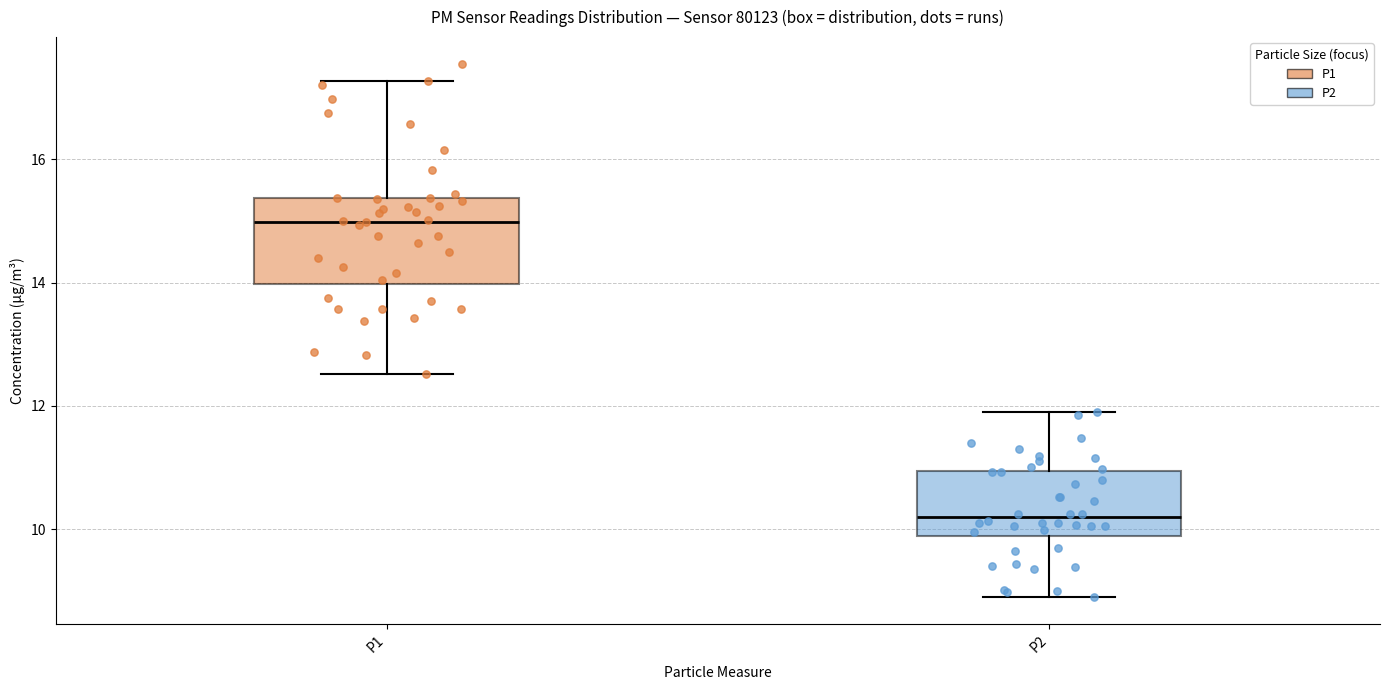

Reading left to right, transcribe this box plot: for each box, give where its median line is, the range the box spans, and where its two whiskers end, as read against the y-axis. The values are not printed on the chart, so give them approximately, as read against the axis.

P1: median 15.0, box 14.0 to 15.4, whiskers 12.6 to 17.2
P2: median 10.2, box 9.8 to 11.0, whiskers 9.0 to 12.0